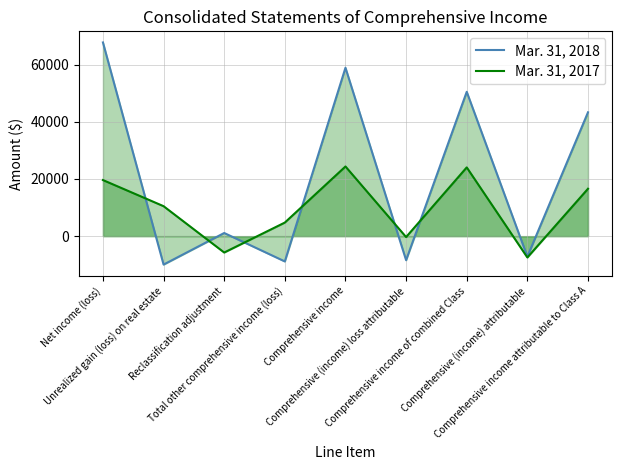

What position from the left is Unrealized gain (loss) on real estate?

2